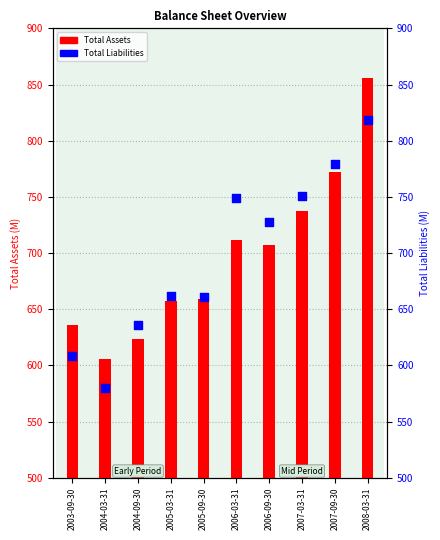

What are all the series names shown in the legend?

Total Assets, Total Liabilities